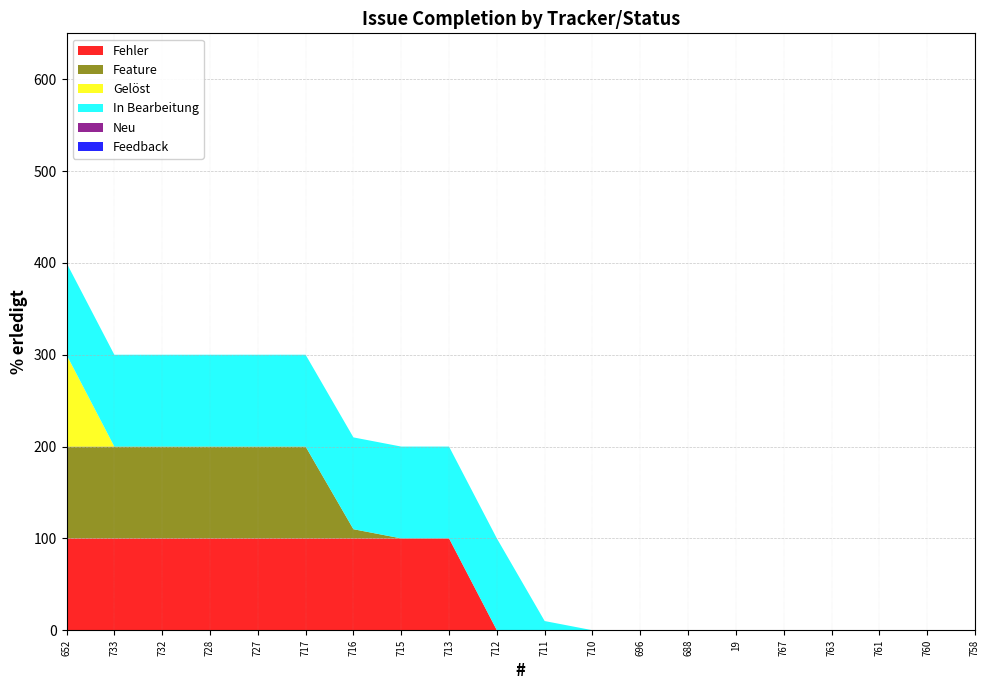

Reading left to right, what are all the values shown in this chart?

Fehler: 100	100	100	100	100	100	100	100	100	0	0	0	0	0	0	0	0	0	0	0
Feature: 100	100	100	100	100	100	10	0	0	0	0	0	0	0	0	0	0	0	0	0
Gelöst: 100	0	0	0	0	0	0	0	0	0	0	0	0	0	0	0	0	0	0	0
In Bearbeitung: 100	100	100	100	100	100	100	100	100	100	10	0	0	0	0	0	0	0	0	0
Neu: 0	0	0	0	0	0	0	0	0	0	0	0	0	0	0	0	0	0	0	0
Feedback: 0	0	0	0	0	0	0	0	0	0	0	0	0	0	0	0	0	0	0	0